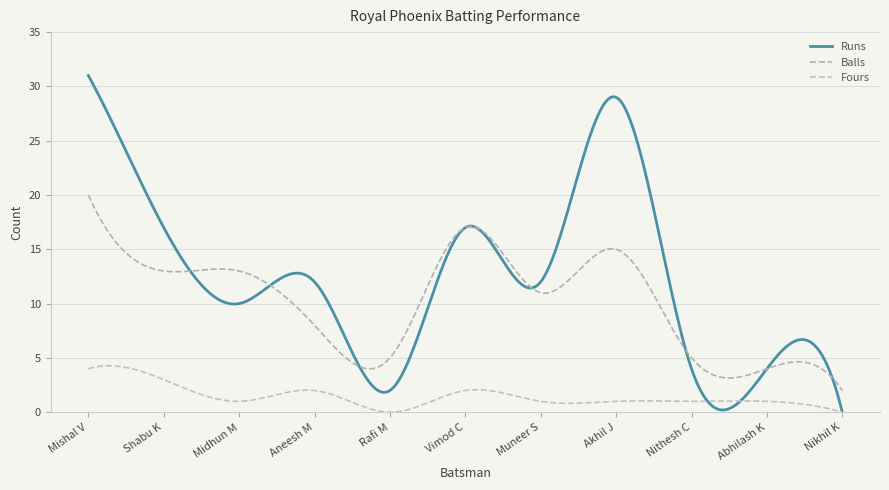

True or false: Balls has more than 2 points higher than both neighbors.

True